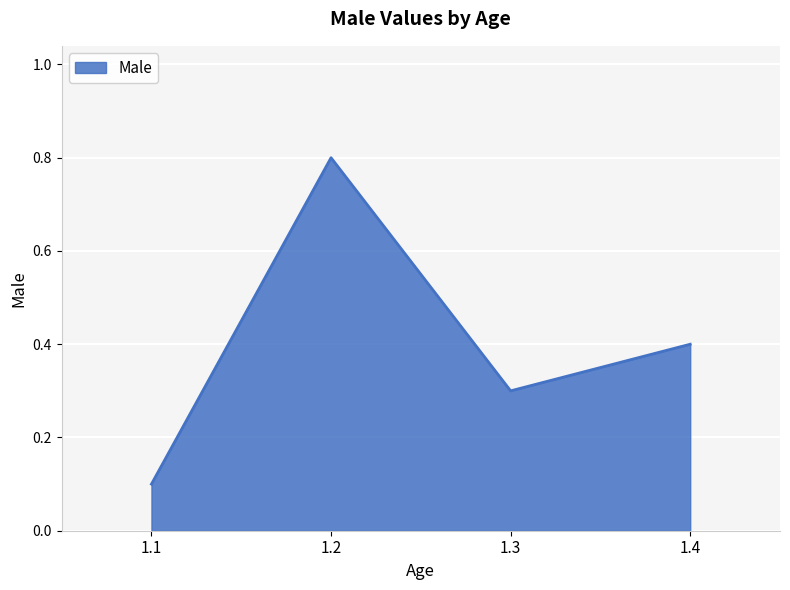

What is the difference between the maximum and minimum values?

0.7